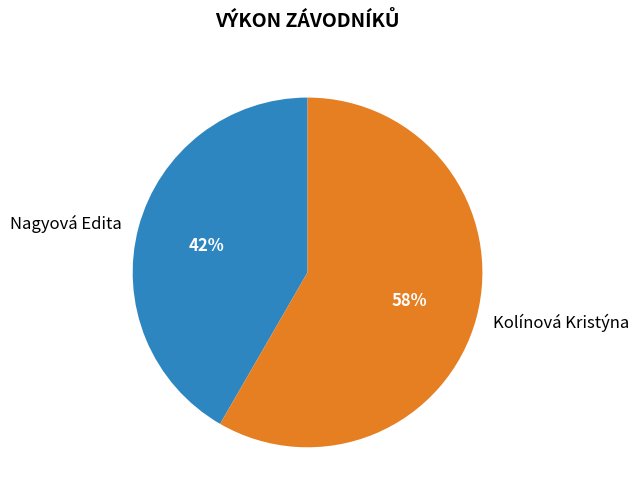

Which category has the smallest portion of the pie?

Nagyová Edita